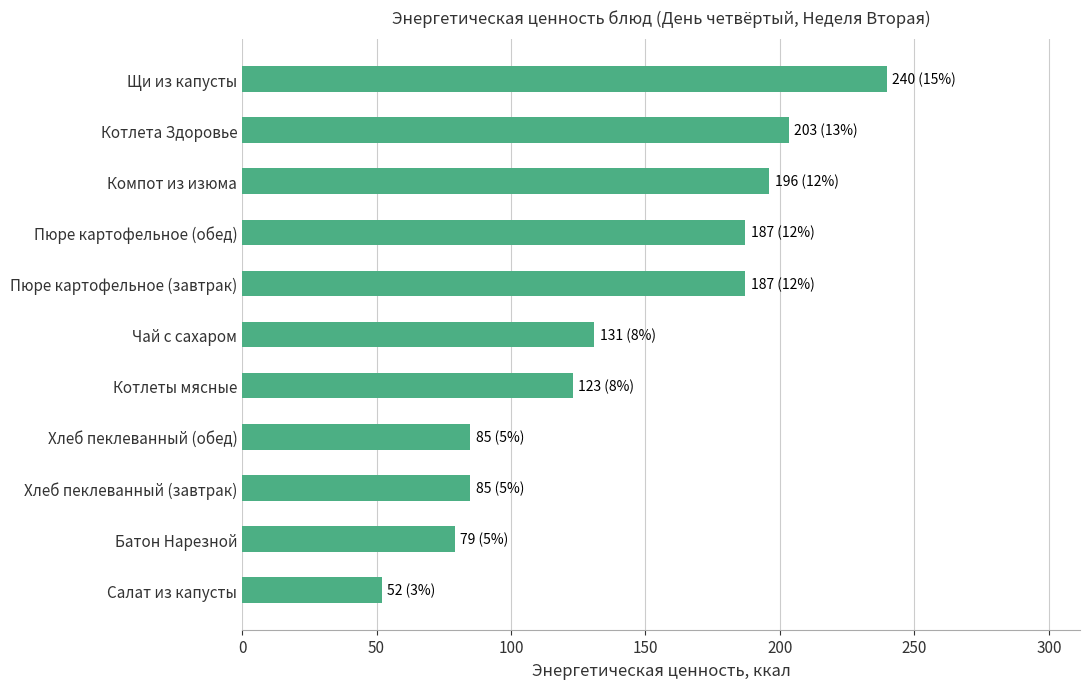

What is the approximate value at Салат из капусты?

52.0